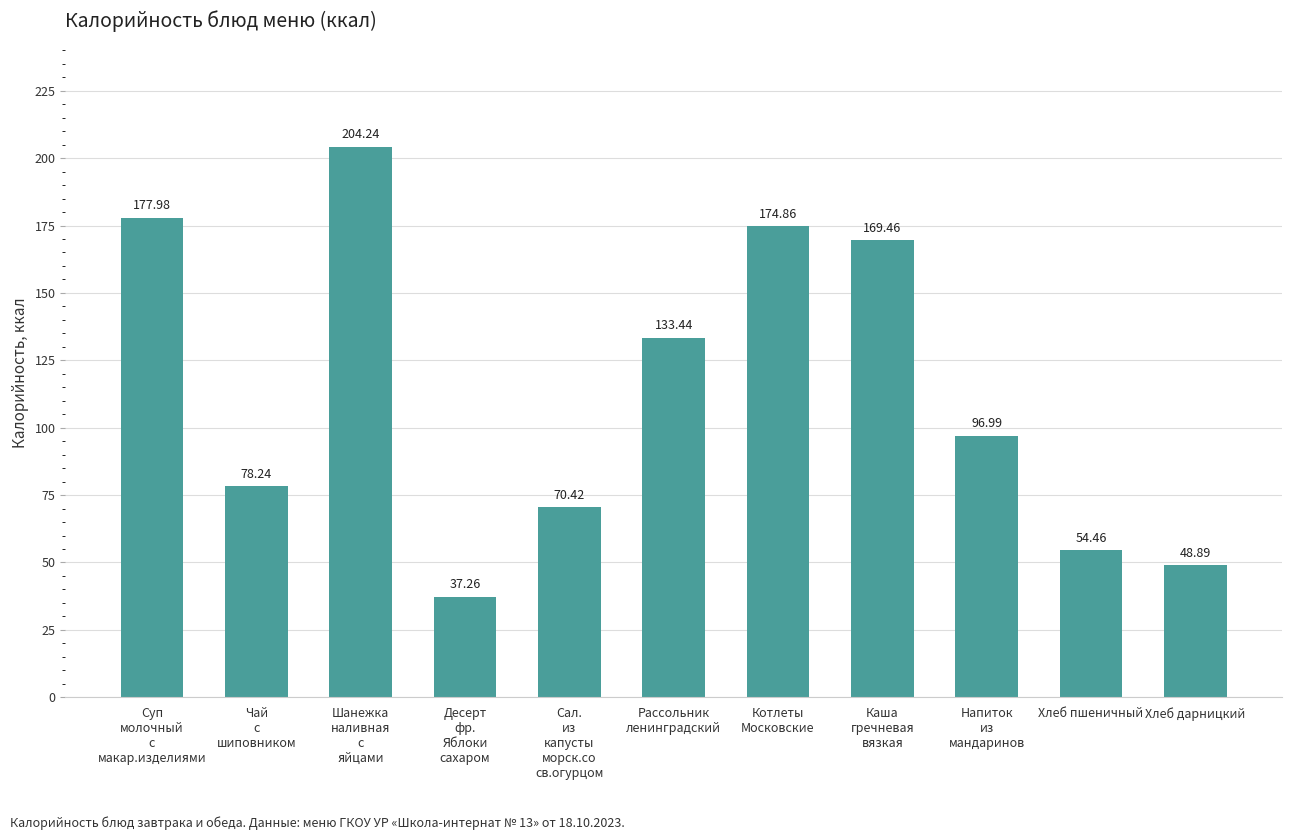

The chart shows a value of 118.6 at Шанежка
наливная
с
яйцами. True or false?

False